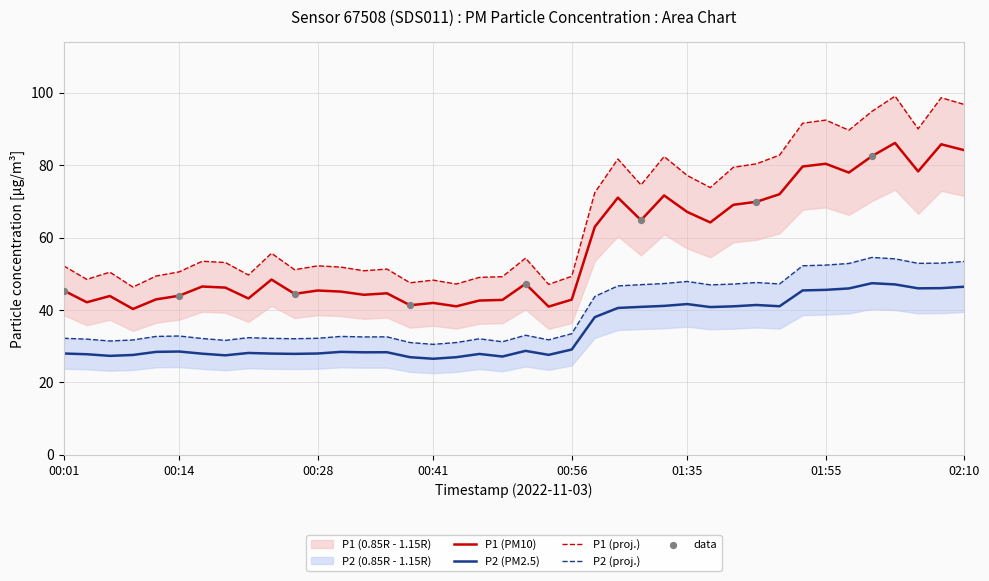

True or false: P1 (PM10) and P2 (PM2.5) intersect in this chart.

False